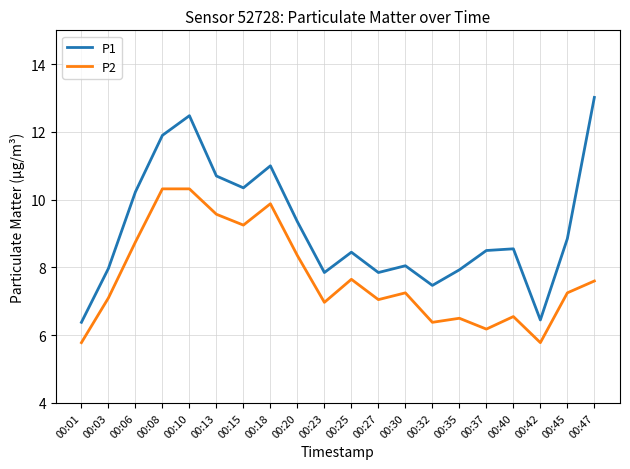

Is the value of P2 at 00:13 greater than the value of P1 at 00:35?

Yes